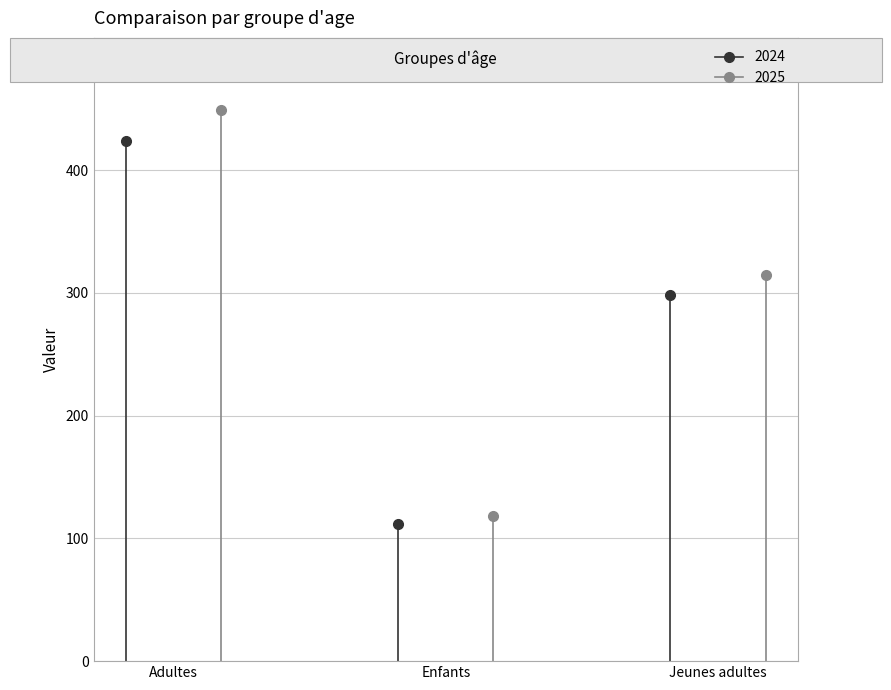

Reading right to left, extract all data points from this chart.

2024: Jeunes adultes=298.0	Enfants=111.4	Adultes=423.9
2025: Jeunes adultes=314.1	Enfants=117.9	Adultes=449.2